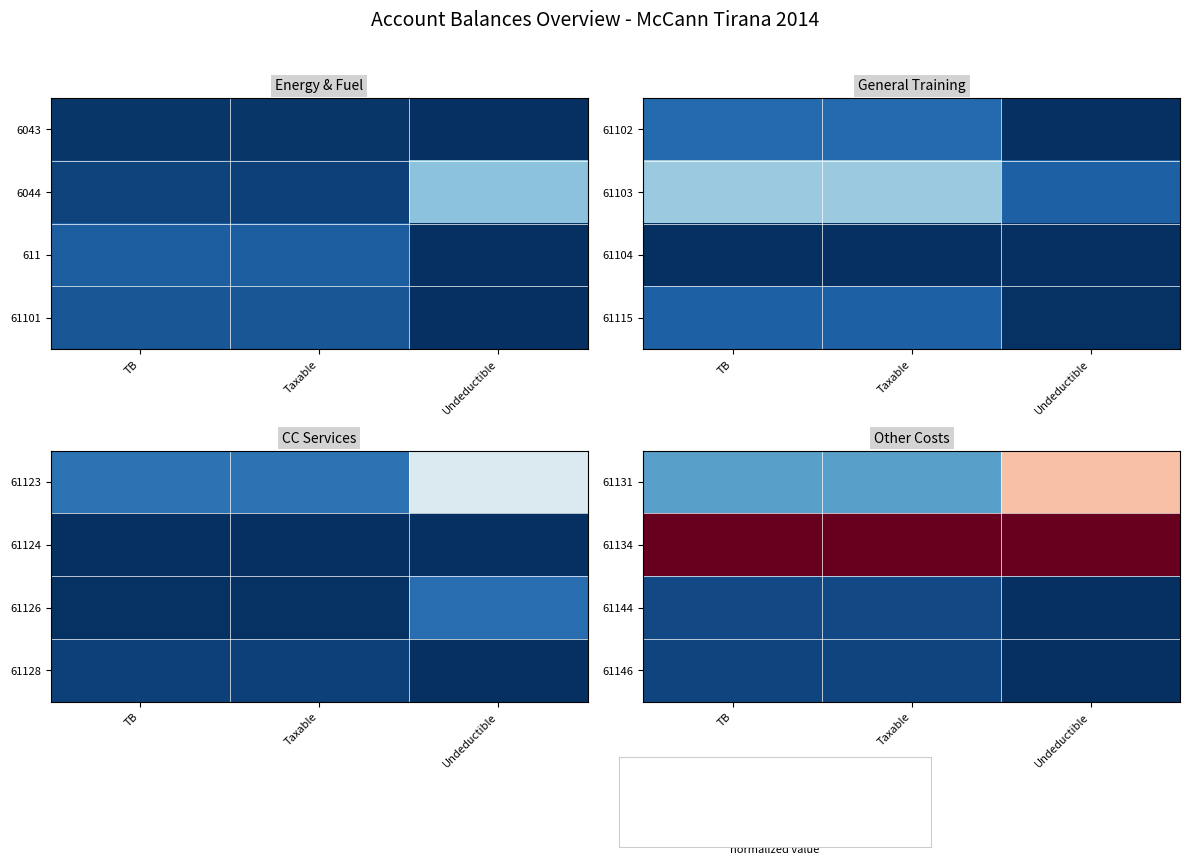

What is the total value across all series at Taxable?

-1.4